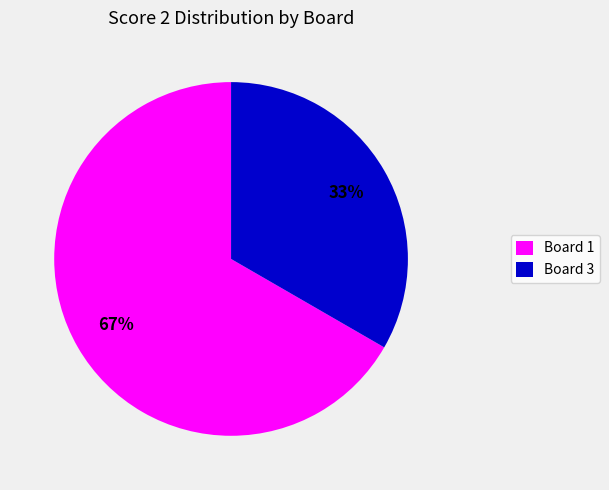

Rank the categories by value from lowest to highest.

Board 3, Board 1